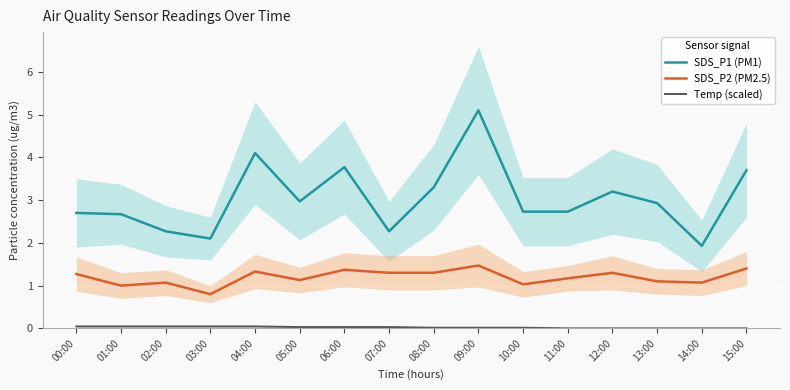

Is the value of SDS_P2 (PM2.5) at 00:00 greater than the value of SDS_P1 (PM1) at 10:00?

No